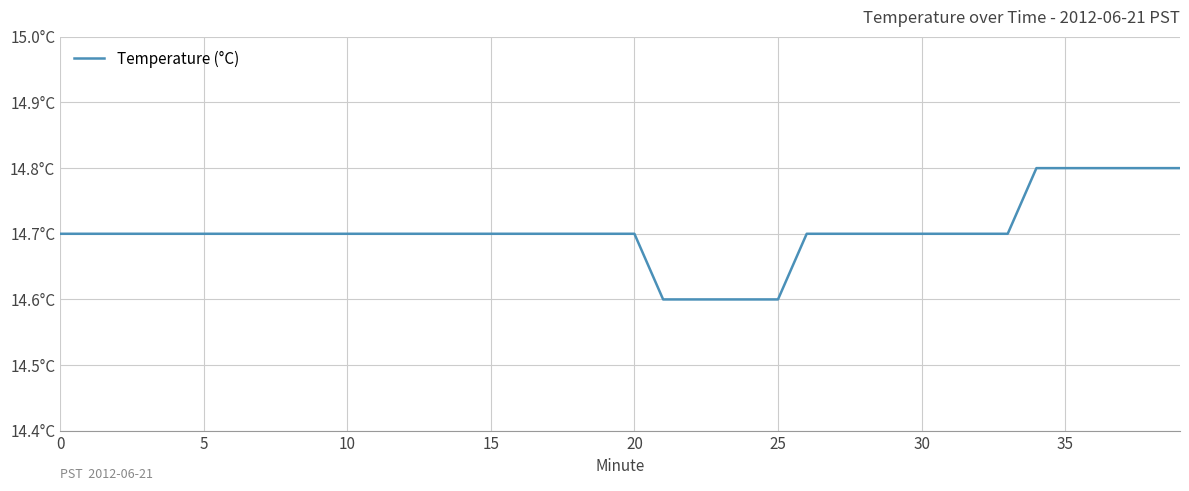

Reading left to right, transcribe all the data shown in this chart.

14.7	14.7	14.7	14.7	14.7	14.7	14.7	14.7	14.7	14.7	14.7	14.7	14.7	14.7	14.7	14.7	14.7	14.7	14.7	14.7	14.7	14.6	14.6	14.6	14.6	14.6	14.7	14.7	14.7	14.7	14.7	14.7	14.7	14.7	14.8	14.8	14.8	14.8	14.8	14.8